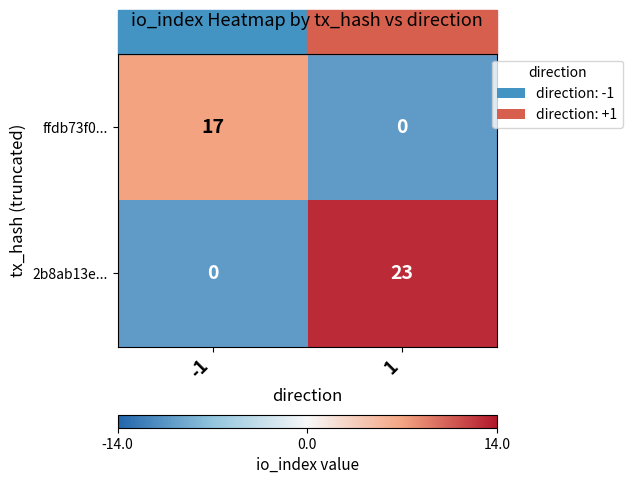

What is the spread (max minus min) of values at -1?

17